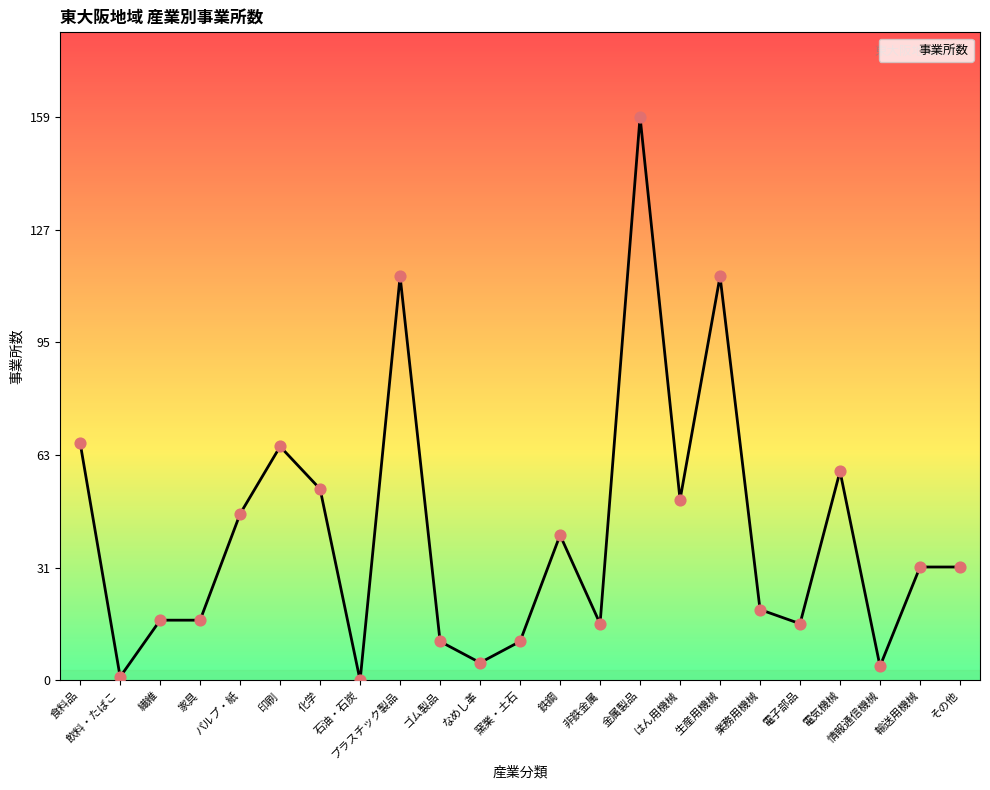

What is the change in value from なめし革 to 金属製品?

+154